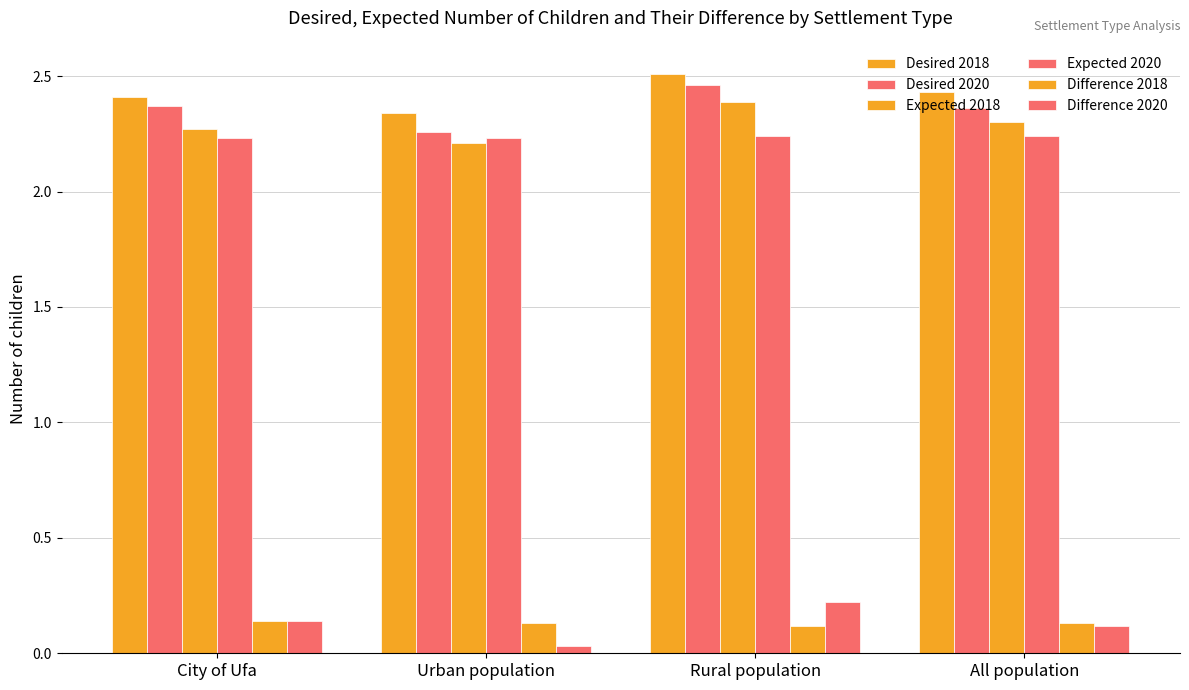

Rank the categories by Expected 2020 value from lowest to highest.

City of Ufa, Urban population, Rural population, All population